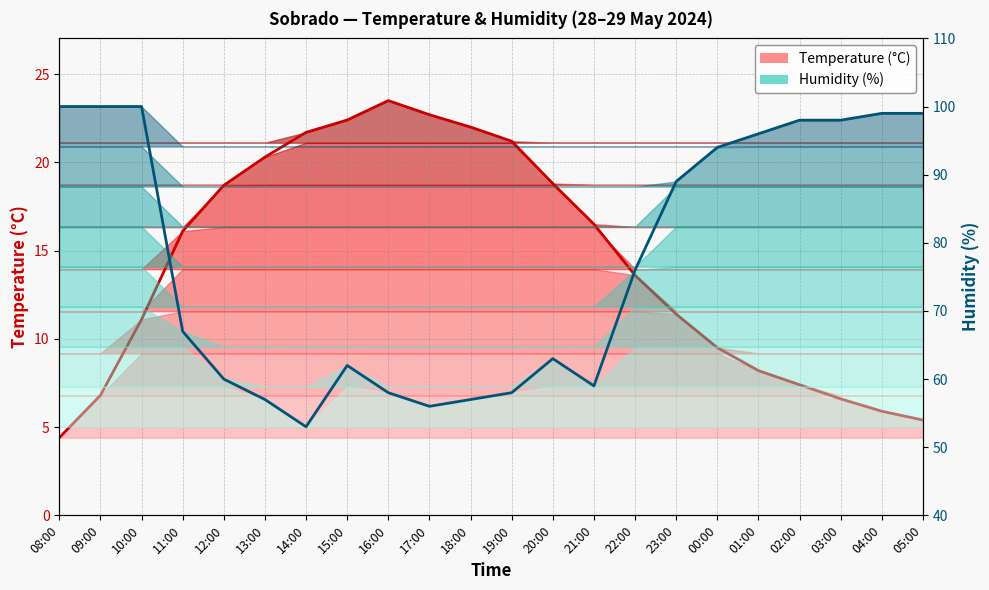

What is the label of the 17th point from the right?

13:00